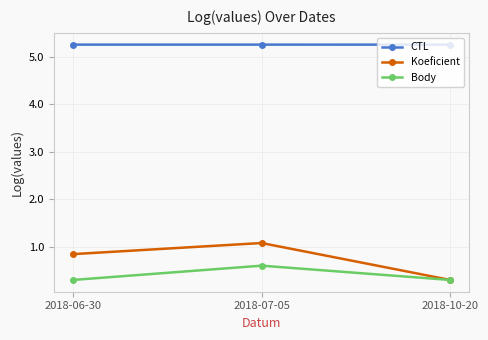

Reading left to right, what are all the values shown in this chart?

CTL: 5.3	5.3	5.3
Koeficient: 0.8	1.1	0.3
Body: 0.3	0.6	0.3